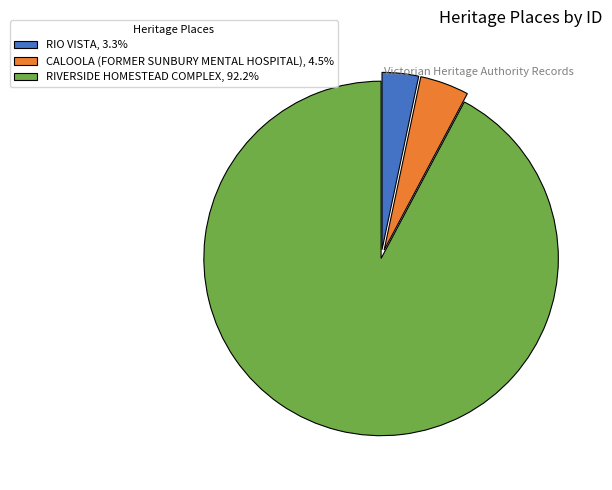

Combined, do RIVERSIDE HOMESTEAD COMPLEX, 92.2% and CALOOLA (FORMER SUNBURY MENTAL HOSPITAL), 4.5% account for over 50%?

Yes